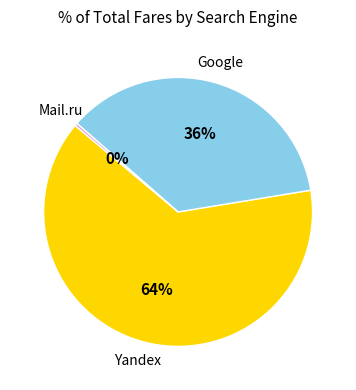

To the nearest percent, what is the average slice percentage?

33%